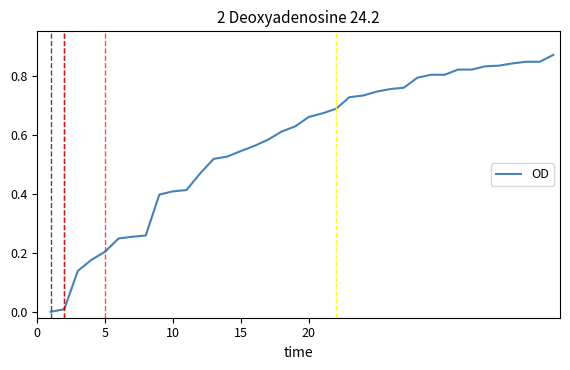

Count the number of values greater than 0.

37